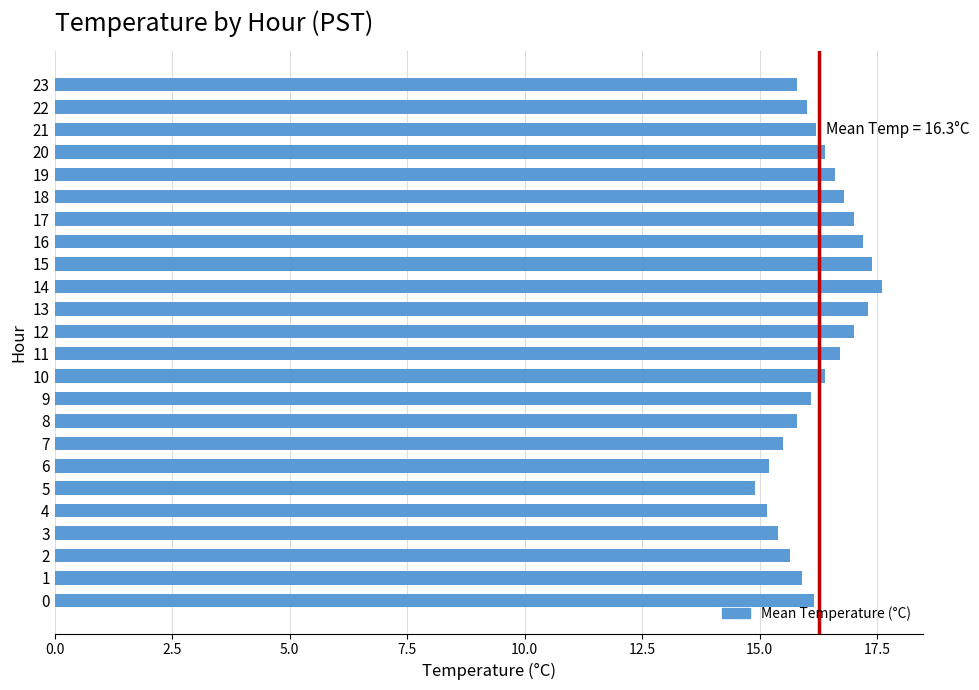

What is the approximate value at 12?

17.0